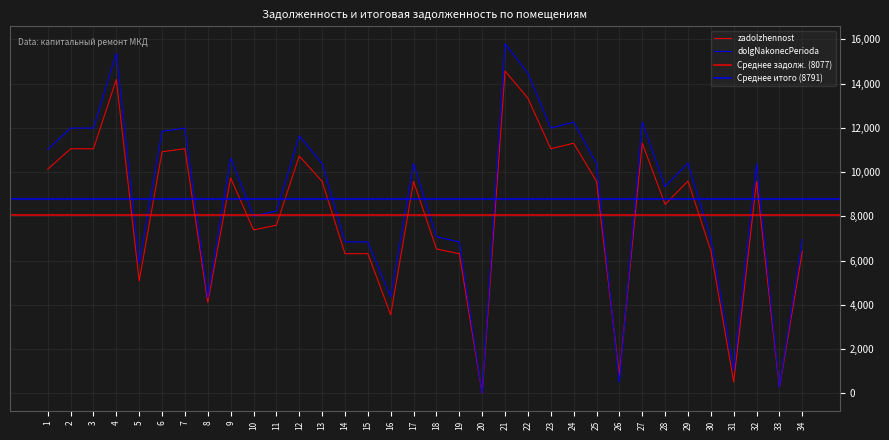

Reading left to right, transcribe all the data shown in this chart.

zadolzhennost: 1=10136.8	2=11059.2	3=11059.2	4=14188.8	5=5080.8	6=10924.8	7=11059.2	8=4113.8	9=9732.8	10=7392.0	11=7603.2	12=10732.8	13=9580.8	14=6316.8	15=6316.8	16=3552.4	17=9580.8	18=6528.0	19=6316.8	20=0.0	21=14572.8	22=13344.0	23=11059.2	24=11308.8	25=9580.8	26=812.2	27=11308.8	28=8542.9	29=9600.0	30=6451.2	31=512.8	32=9580.8	33=265.5	34=6412.8
dolgNakonecPerioda: 1=11034.3	2=11992.3	3=11992.3	4=15386.0	5=5889.2	6=11846.6	7=11992.3	8=4335.2	9=10638.4	10=8015.7	11=8244.7	12=11638.4	13=10389.2	14=6849.8	15=6849.8	16=4360.7	17=10389.2	18=7078.8	19=6849.8	20=0.0	21=15802.4	22=14469.9	23=11992.3	24=12263.0	25=10389.2	26=507.3	27=12263.0	28=9351.3	29=10410.0	30=6995.5	31=1053.9	32=10389.2	33=269.5	34=6953.9